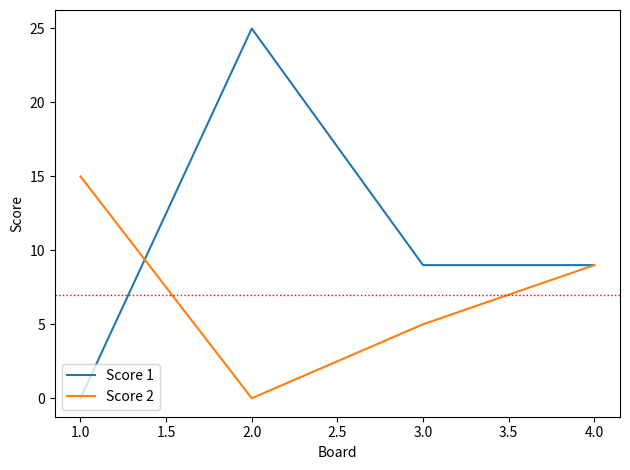

Which series changed the most between 3.0 and 4.0?

Score 2